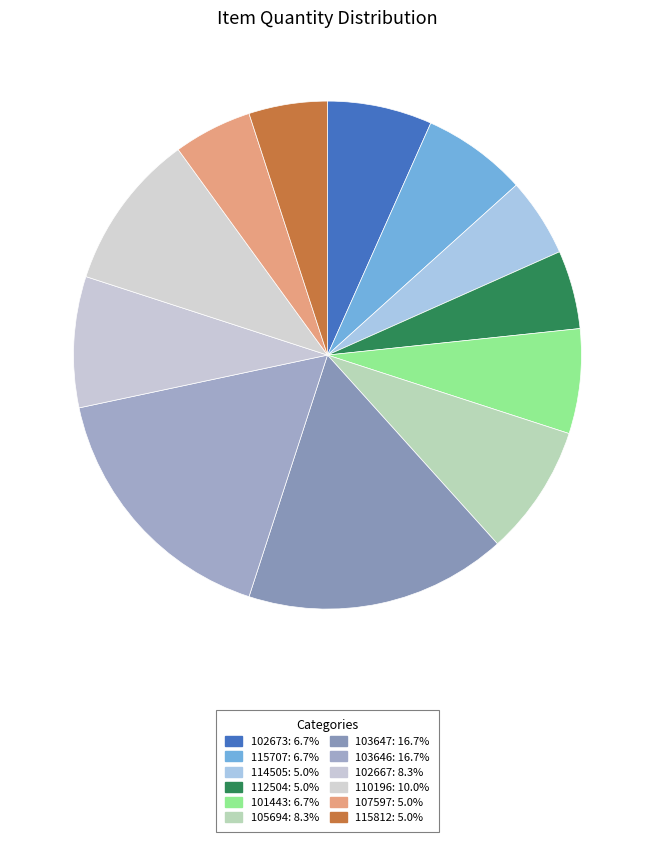

How many slices are in this pie chart?

12